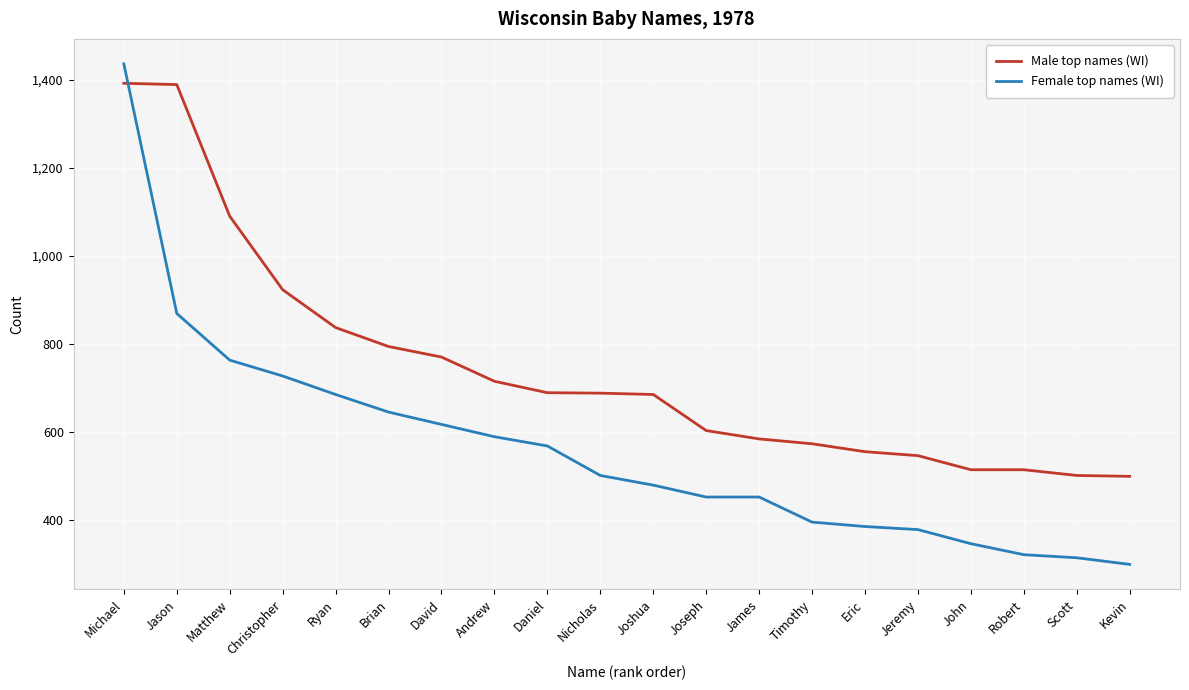

True or false: Female top names (WI) has a value of 128 at Kevin.

False